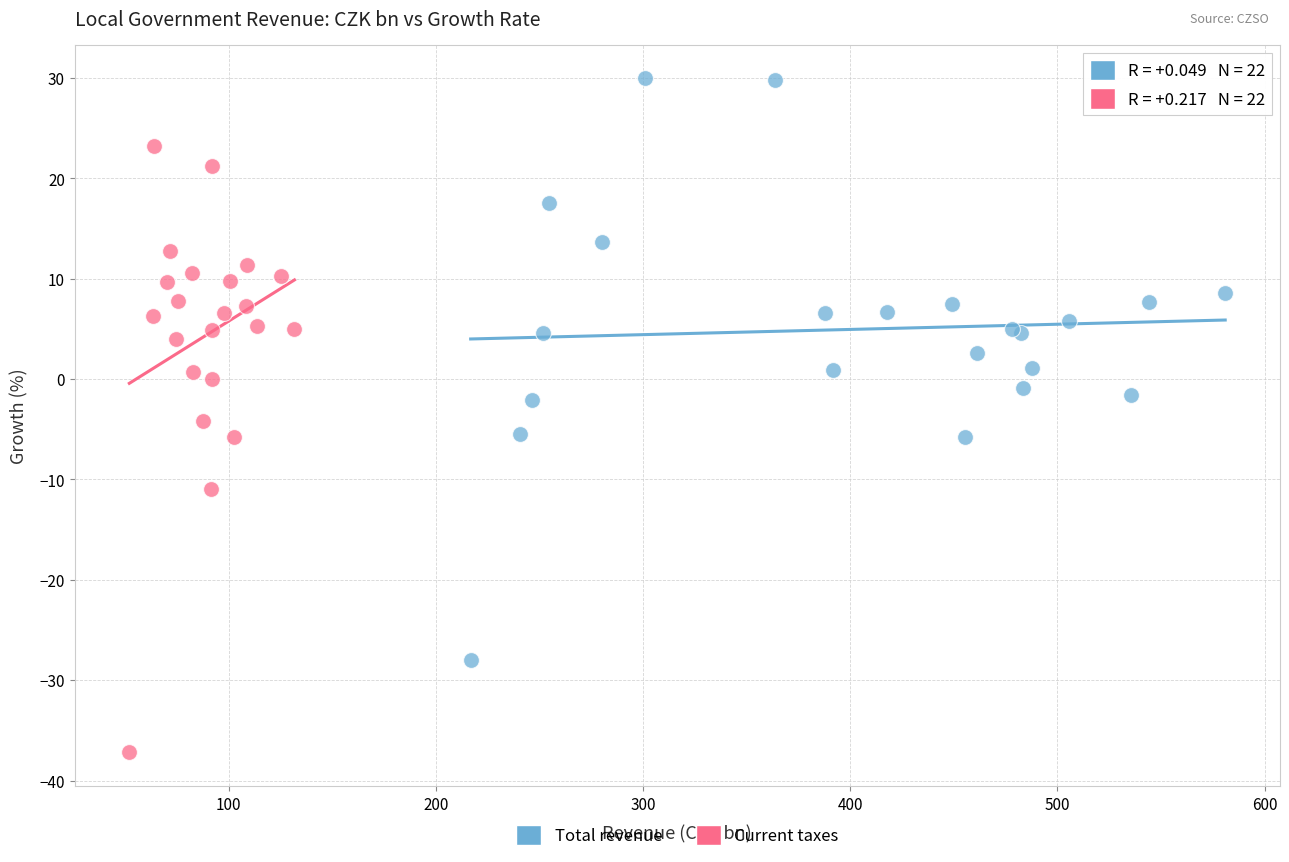

Which series has the widest spread of Y values?

Current taxes